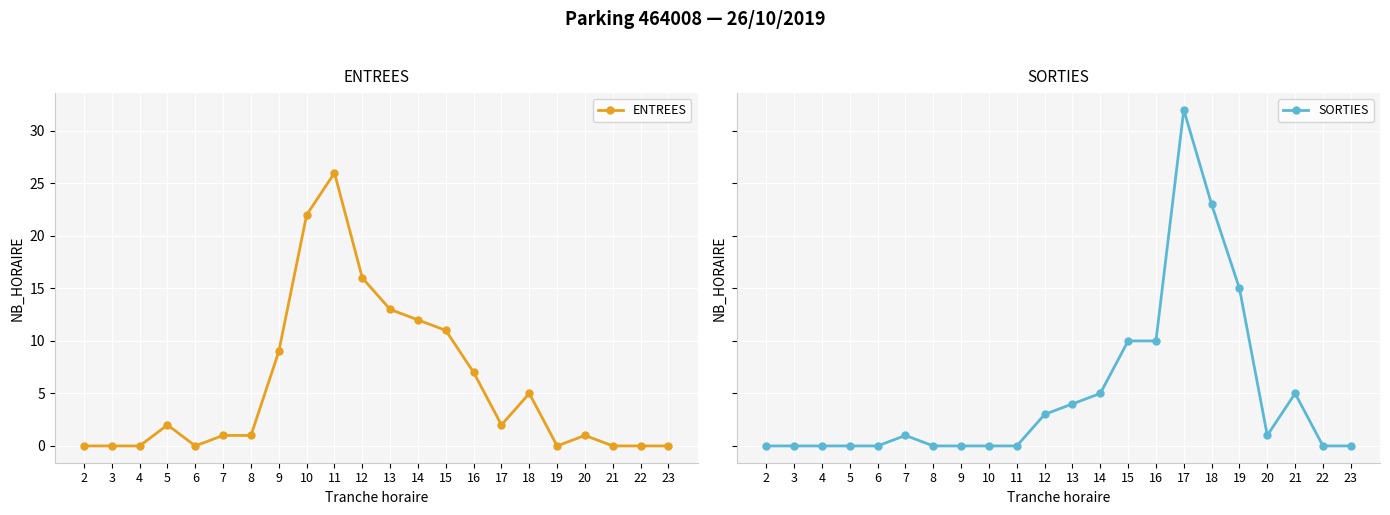

After their last crossing, which series has the higher values: ENTREES or SORTIES?

SORTIES